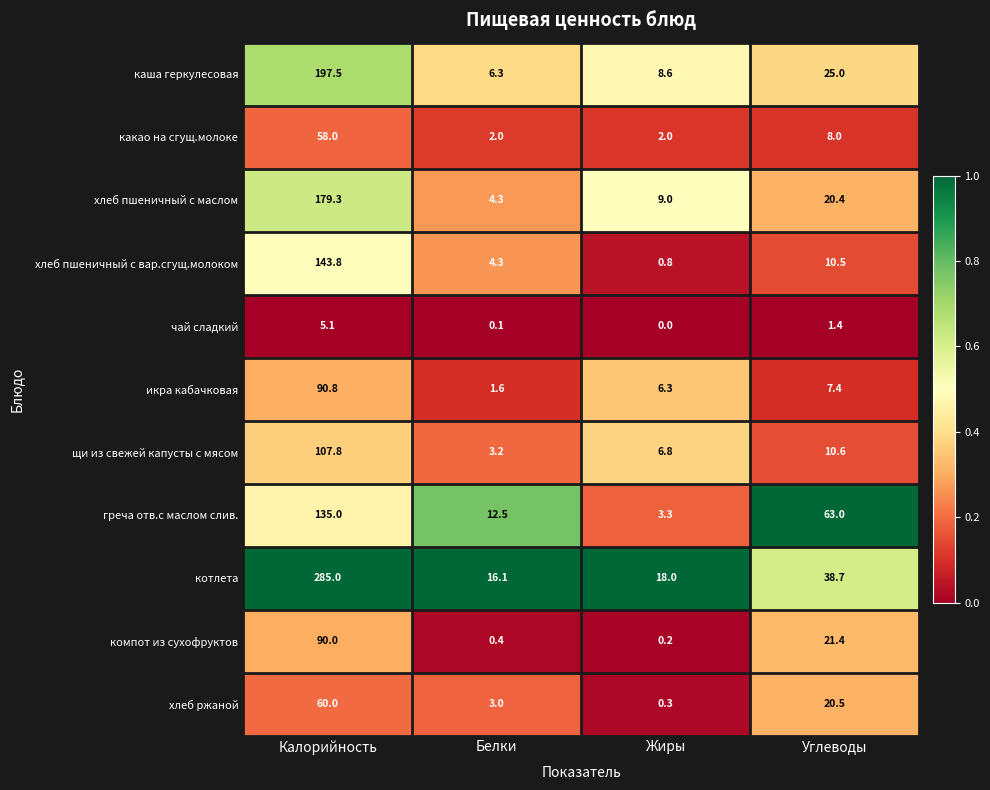

At Углеводы, list the series in order from smallest to largest.

чай сладкий, икра кабачковая, какао на сгущ.молоке, хлеб пшеничный с вар.сгущ.молоком, щи из свежей капусты с мясом, хлеб пшеничный с маслом, хлеб ржаной, компот из сухофруктов, каша геркулесовая, котлета, греча отв.с маслом слив.